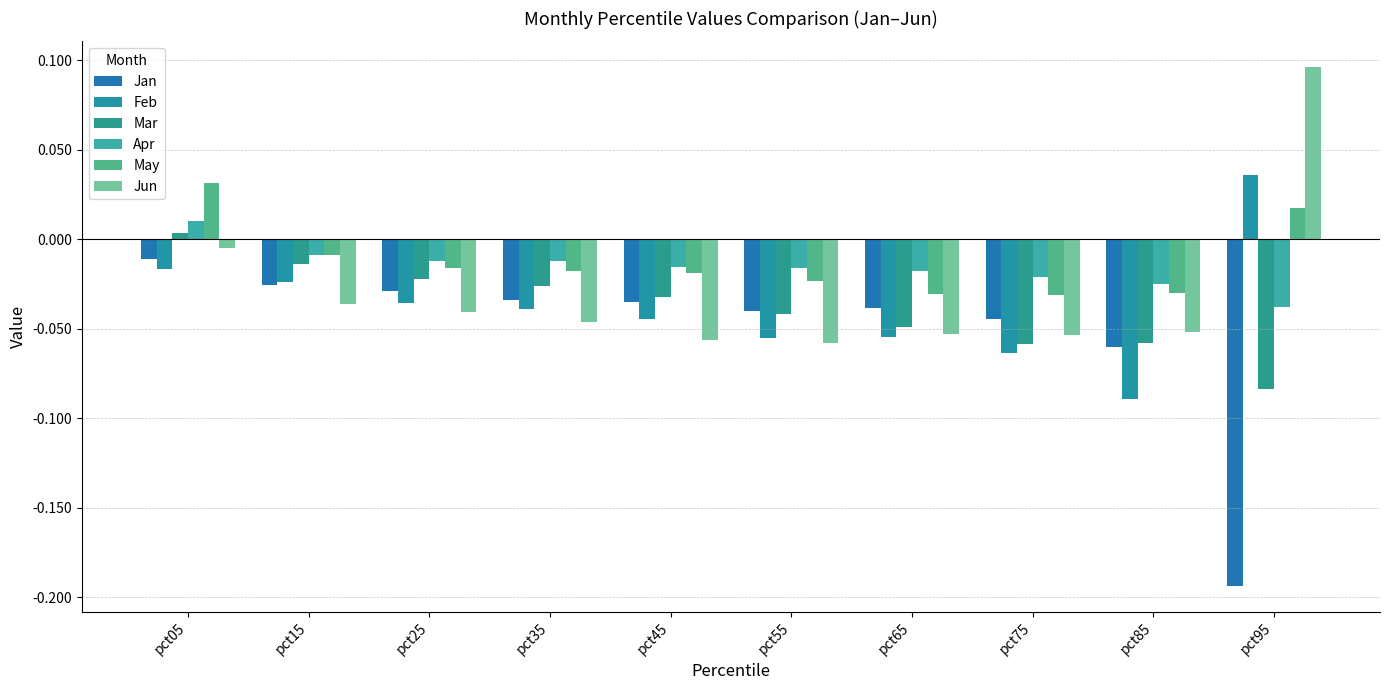

How many data points in Apr are above 0?

1